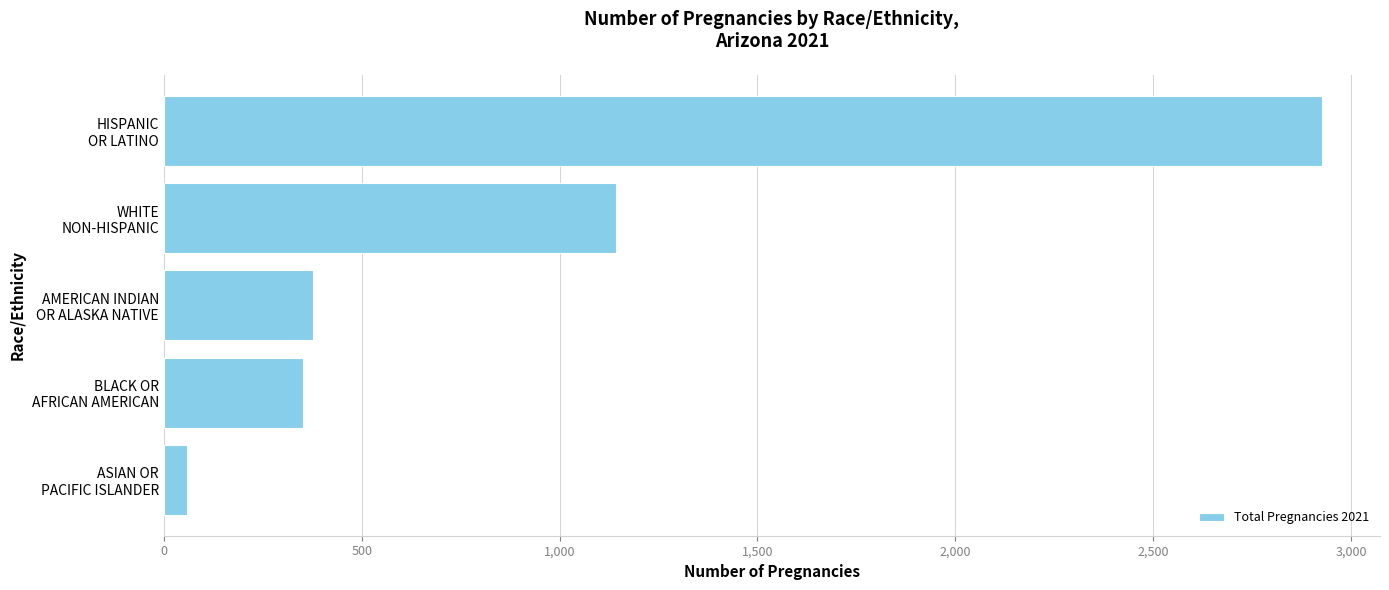

Reading bottom to top, extract all data points from this chart.

58	352	378	1143	2927